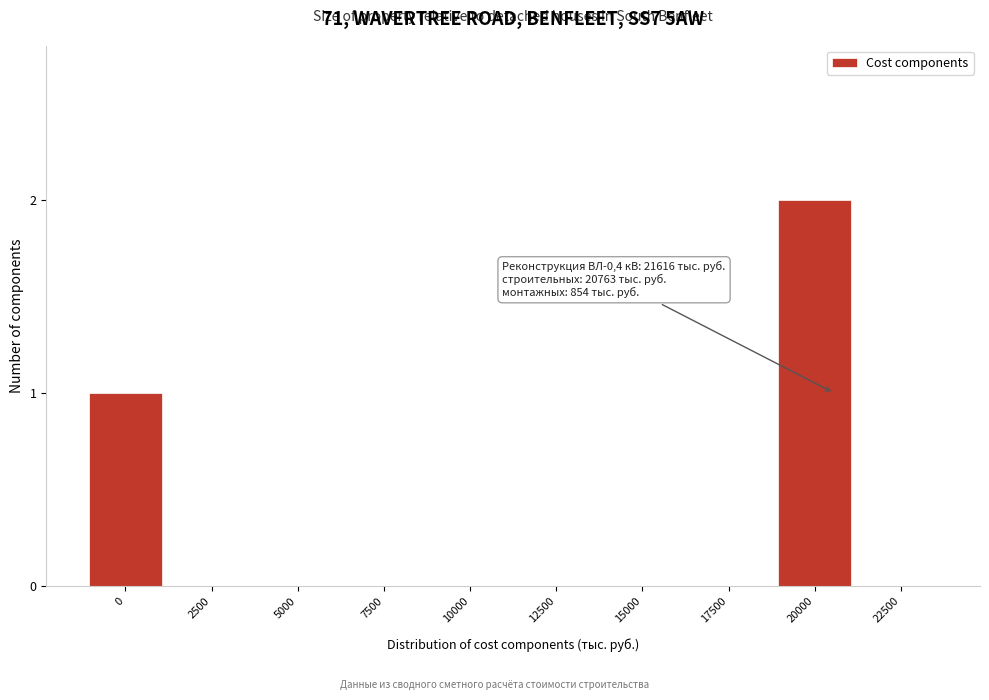

Reading left to right, list all the values displayed in this chart.

0=1	2500=0	5000=0	7500=0	10000=0	12500=0	15000=0	17500=0	20000=2	22500=0